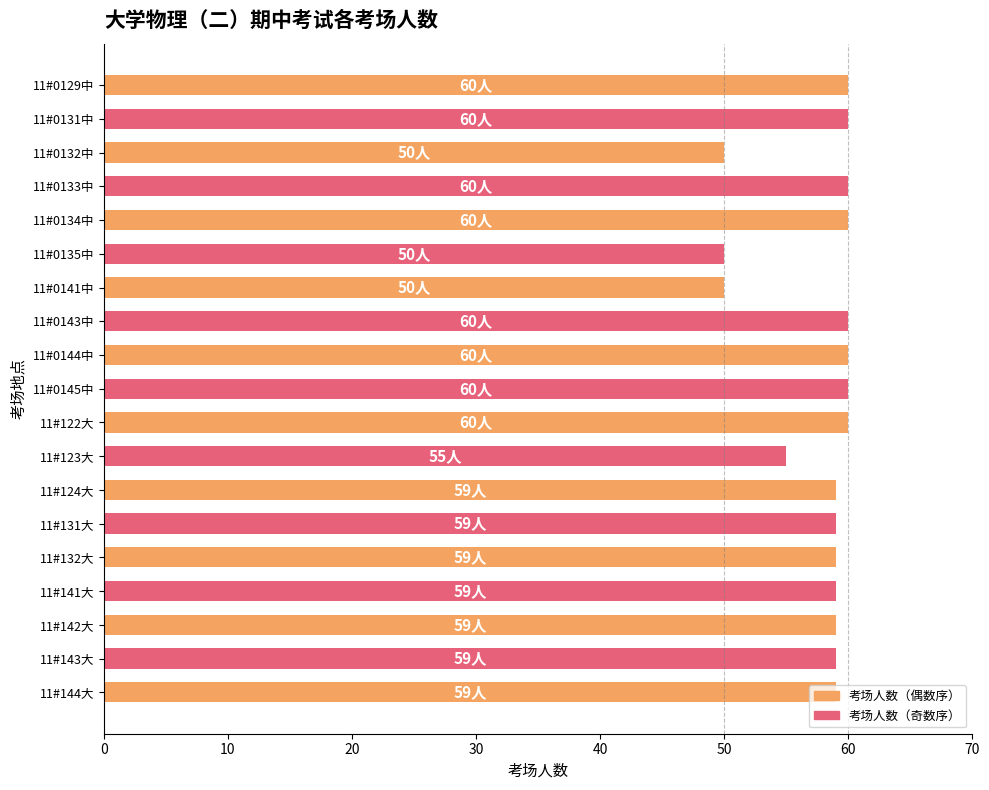

What is the average value?

58